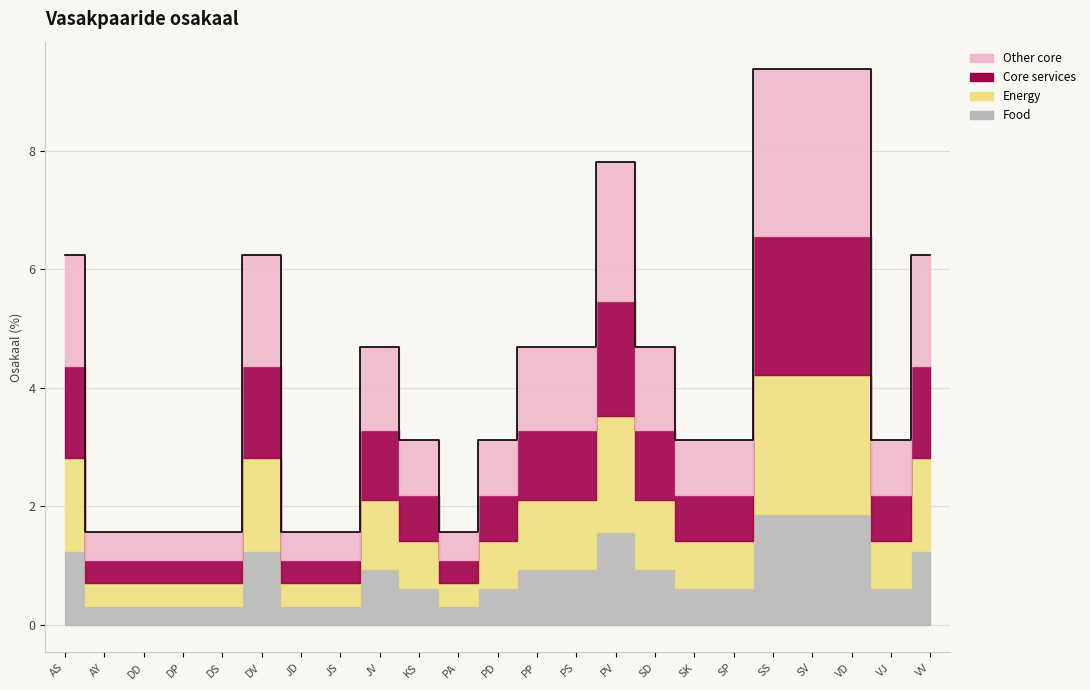

Rank the categories by value from lowest to highest.

AY, DD, DP, DS, JD, JS, PA, KS, PD, SK, SP, VJ, JV, PP, PS, SD, AS, DV, VV, PV, SS, SV, VD